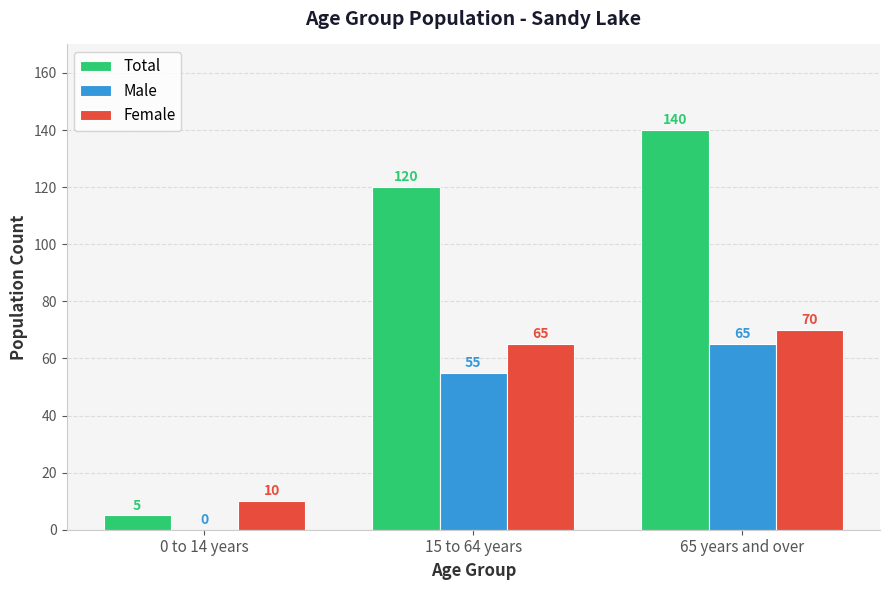

Is it true that Female equals 70 at 65 years and over?

True